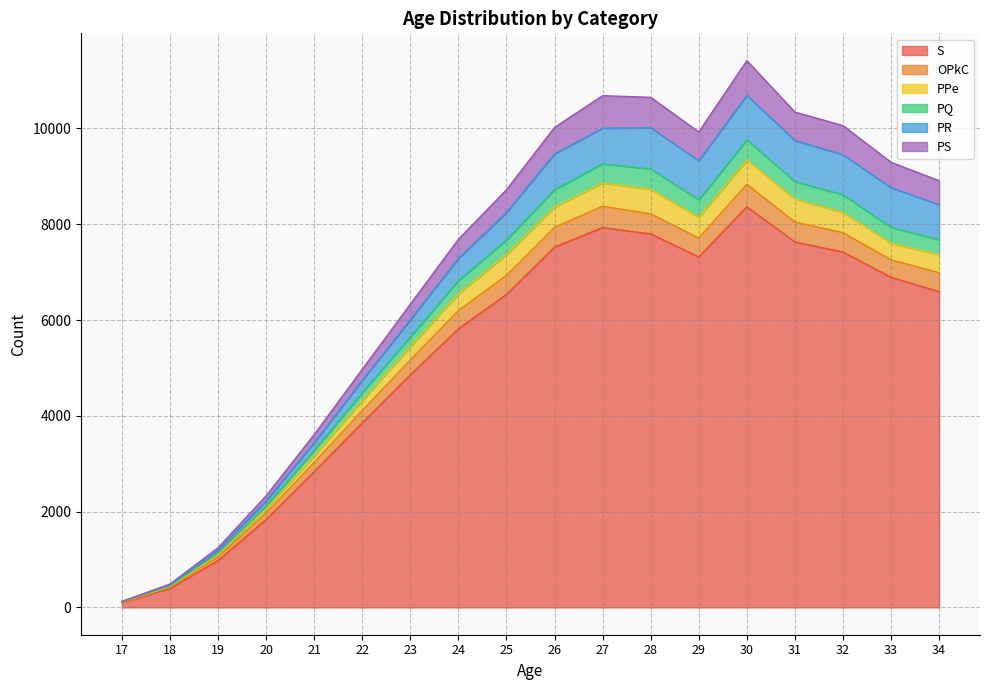

Does the chart display data point markers on the line(s)?

No